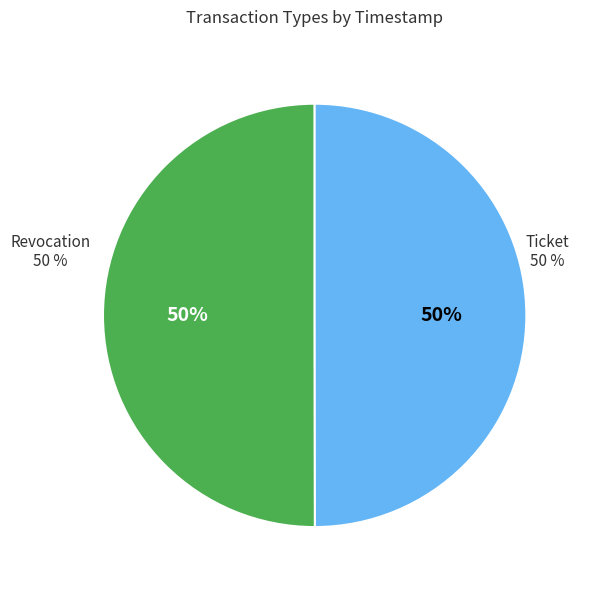

Combined, do Revocation and Ticket account for over 50%?

Yes